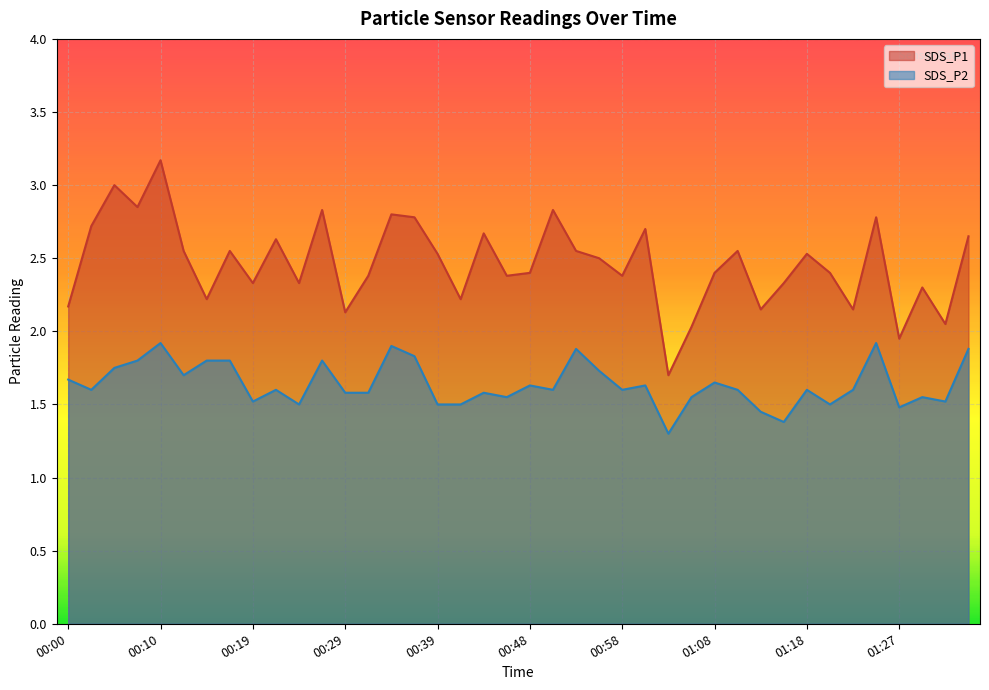

True or false: SDS_P2 and SDS_P1 cross at least once.

False